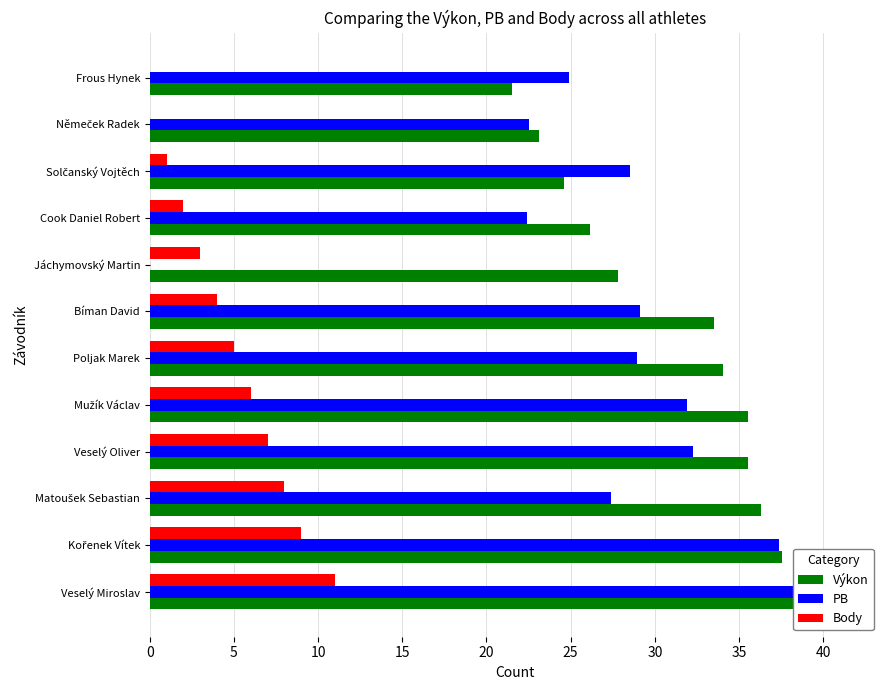

List the series in order of their peak value, highest first.

PB, Výkon, Body